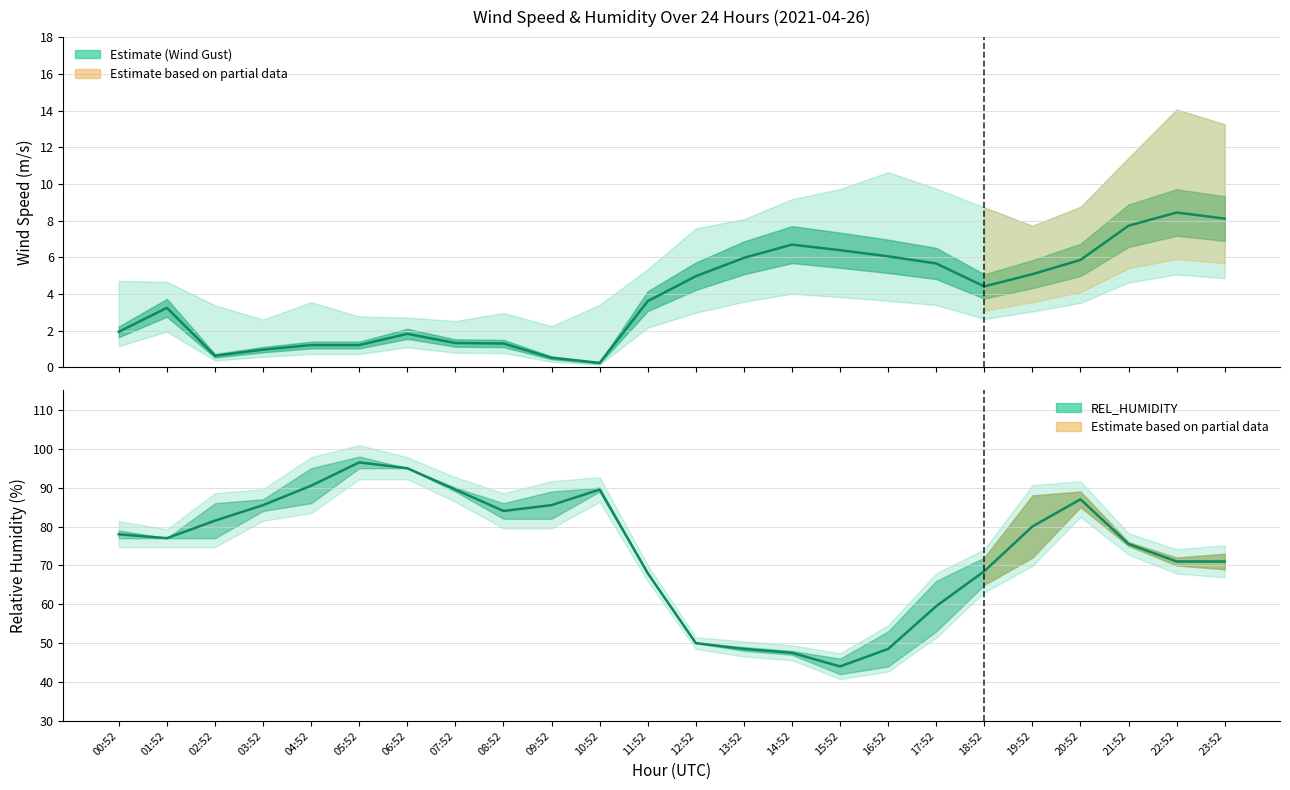

At which label is REL_HUMIDITY closest to 70?

22:52